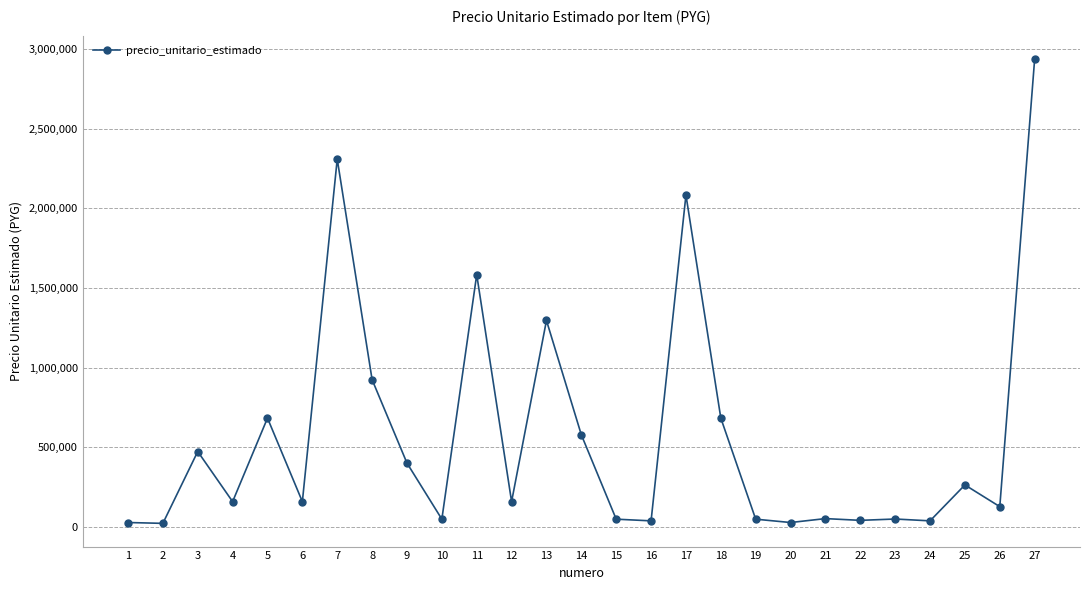

What is the maximum value shown in the chart?

2940000